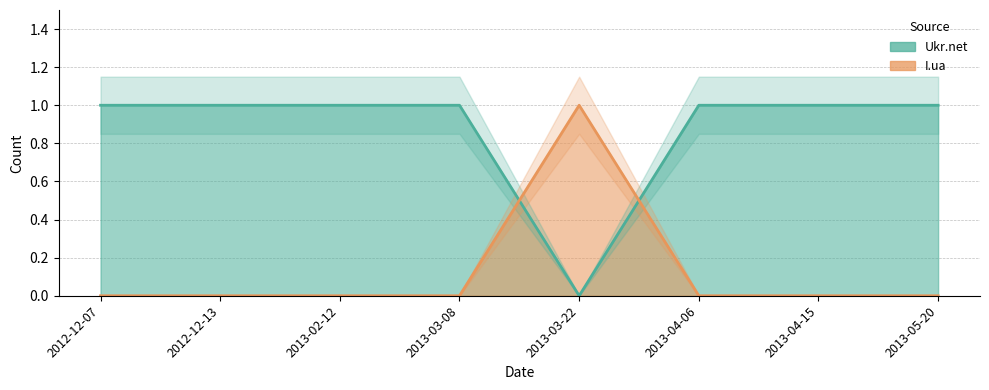

Which series changed the most between 2013-02-12 and 2013-04-06?

Ukr.net